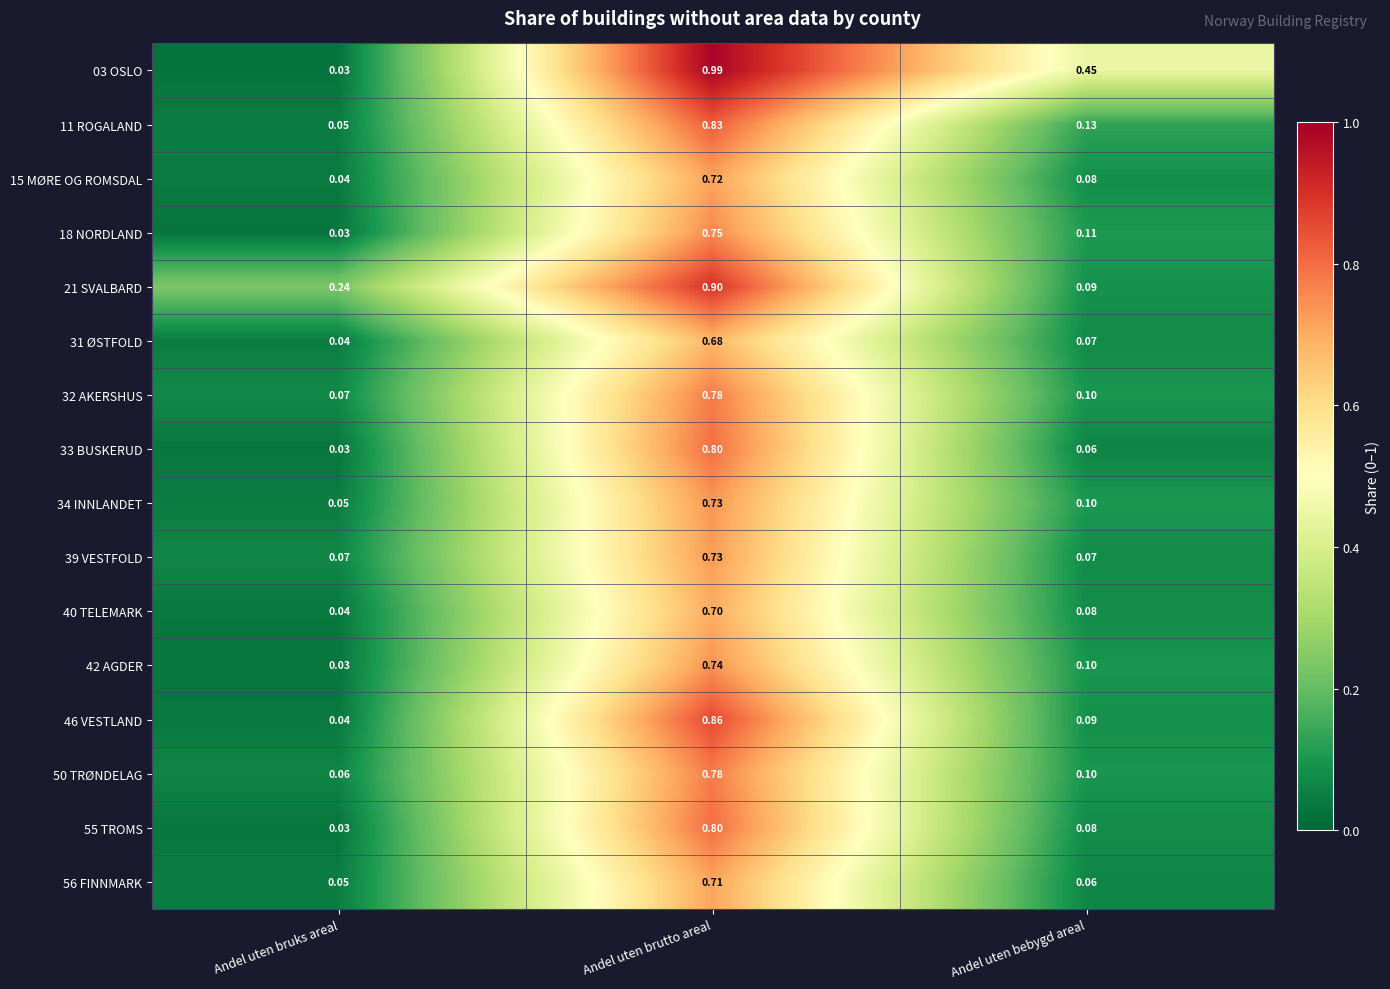

At which category does the chart reach its minimum across all series?

Andel uten bruks areal